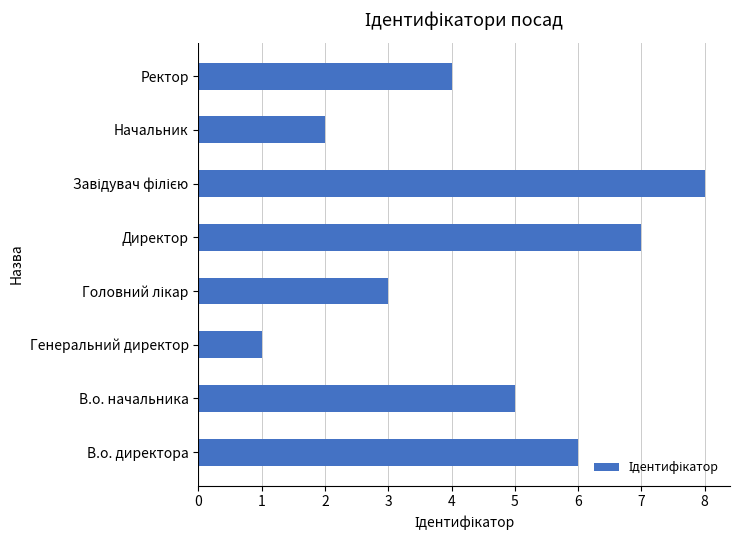

Does the chart contain stacked bars?

No